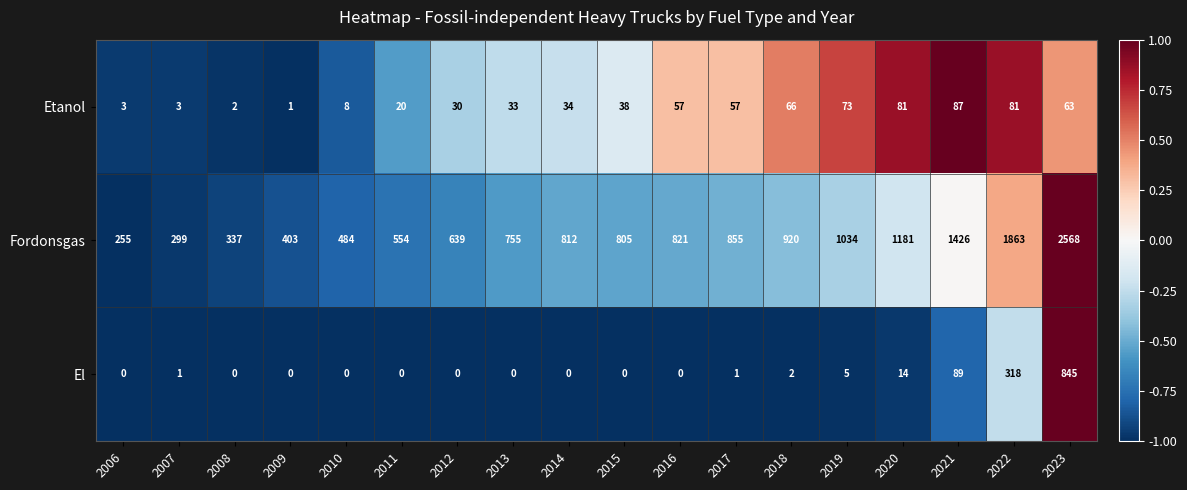

Where is El nearest to the value 422?

2022